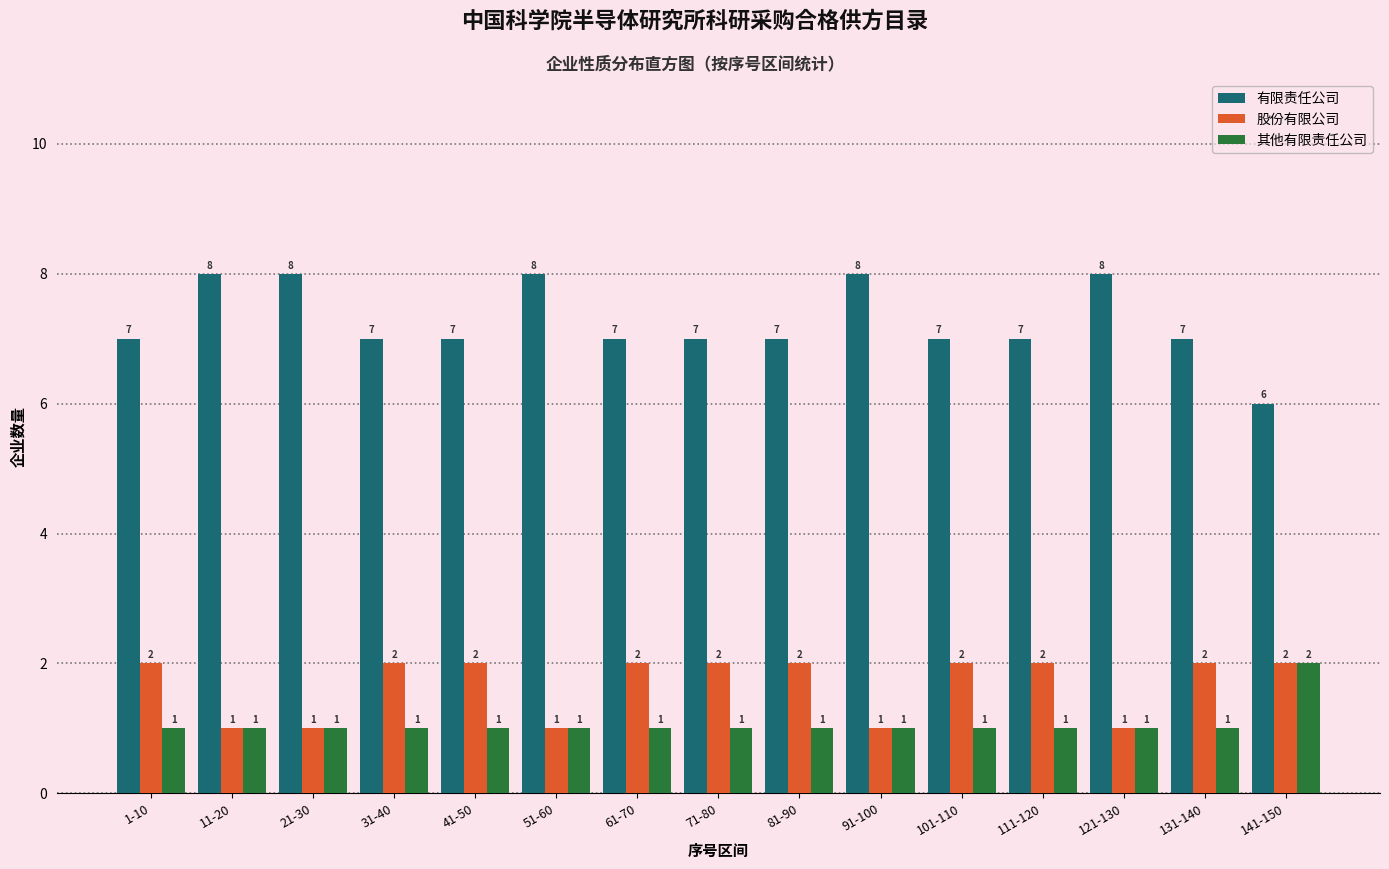

Reading left to right, list all the values displayed in this chart.

有限责任公司: 7	8	8	7	7	8	7	7	7	8	7	7	8	7	6
股份有限公司: 2	1	1	2	2	1	2	2	2	1	2	2	1	2	2
其他有限责任公司: 1	1	1	1	1	1	1	1	1	1	1	1	1	1	2